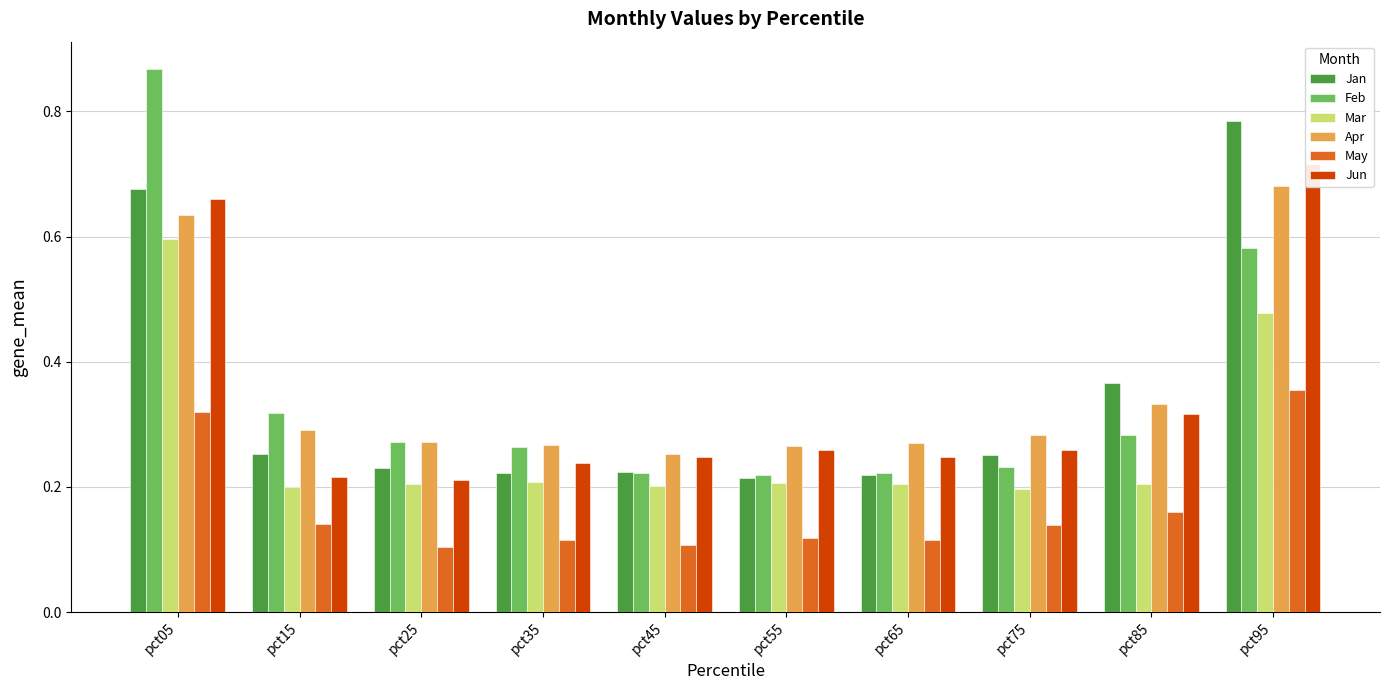

The value of Apr at pct65 is 0.3. True or false?

True